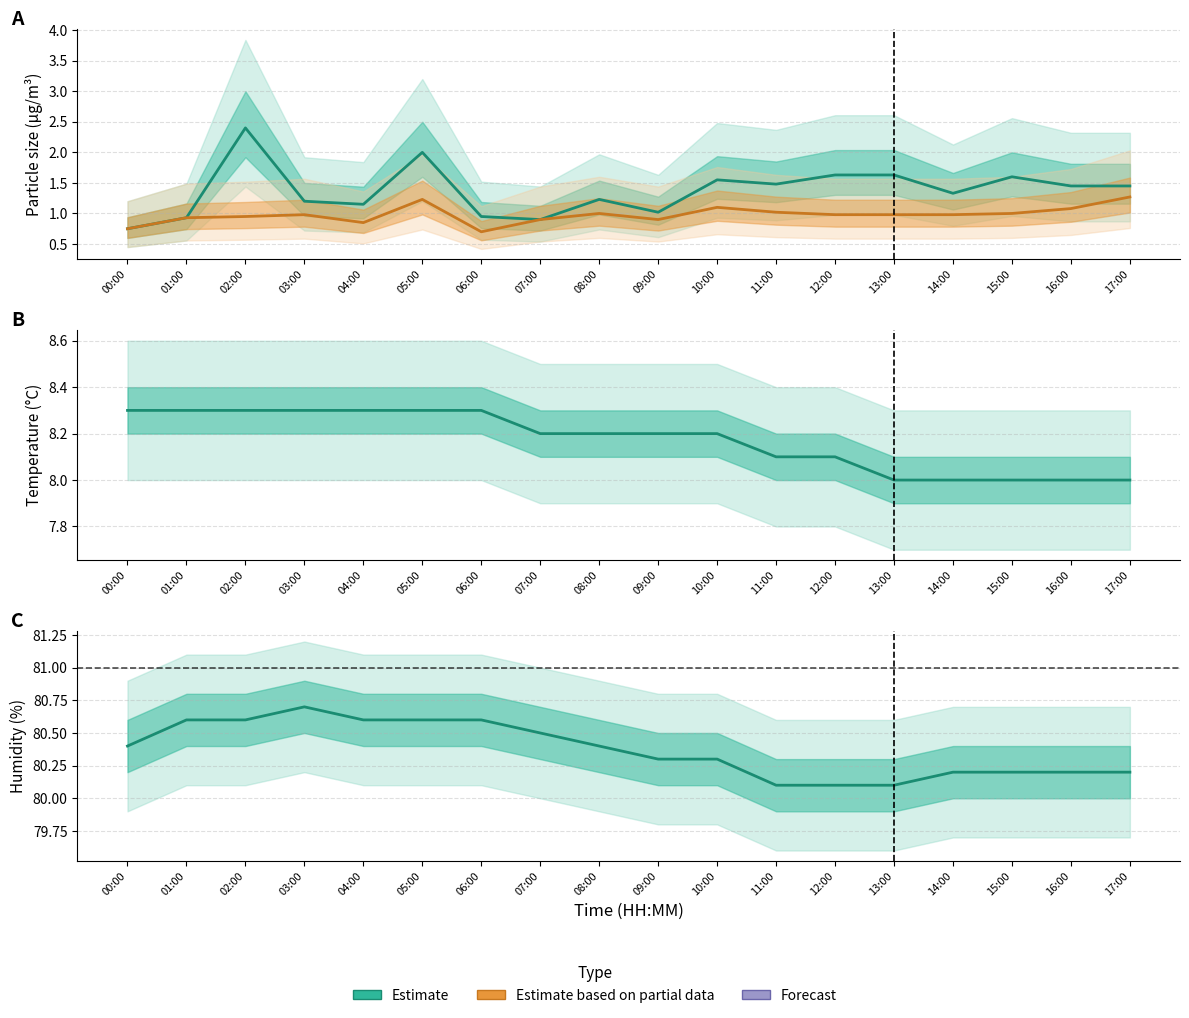

How many data points in SDS_P1 are less than 1?

4